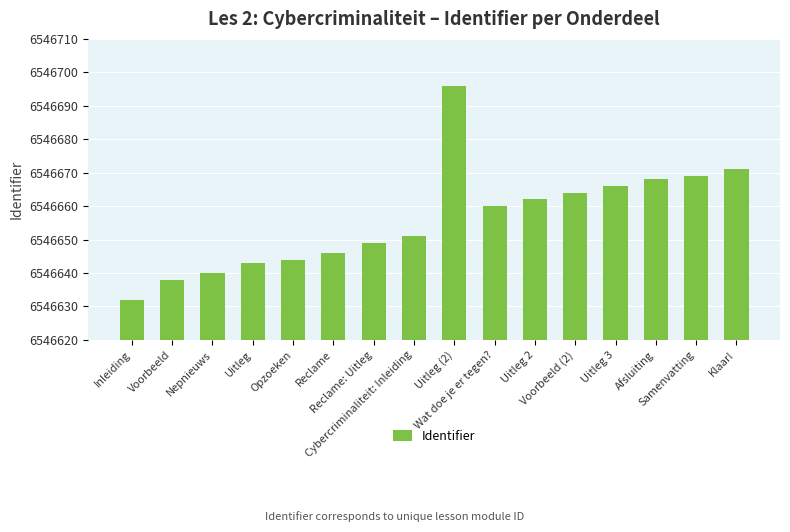

Which label corresponds to the smallest value in the chart?

Inleiding